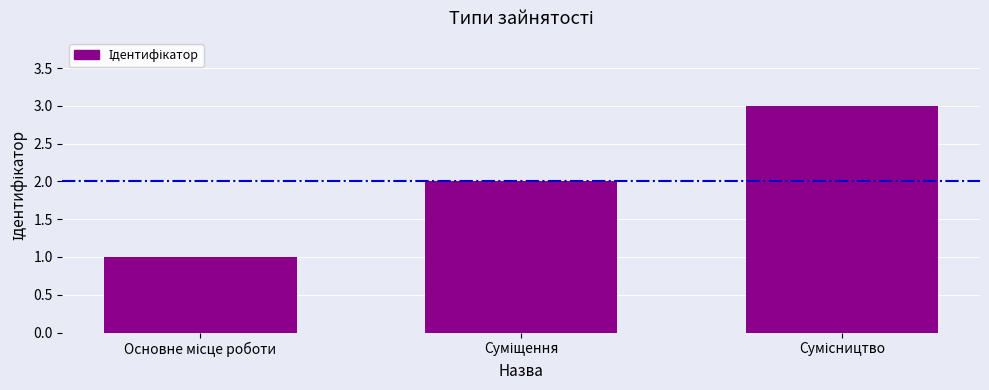

How many categories are shown in the chart?

3